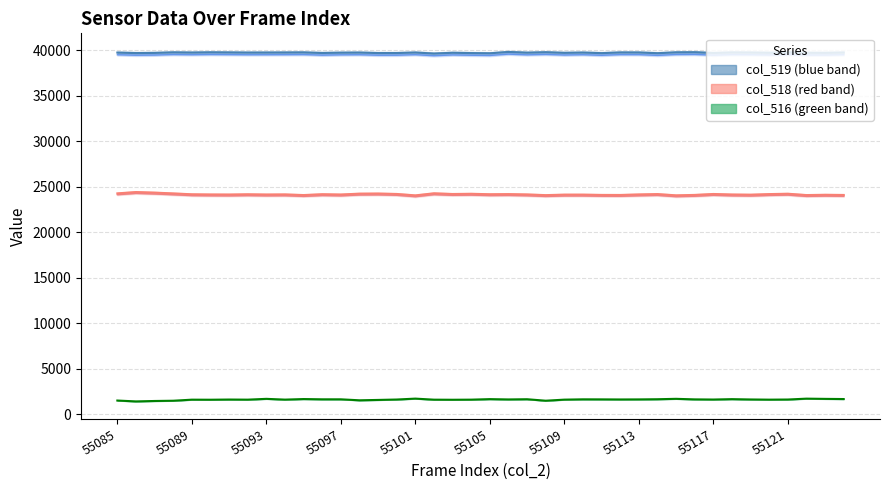

What is the value of the col_519 point at the 4th from the left?

39758